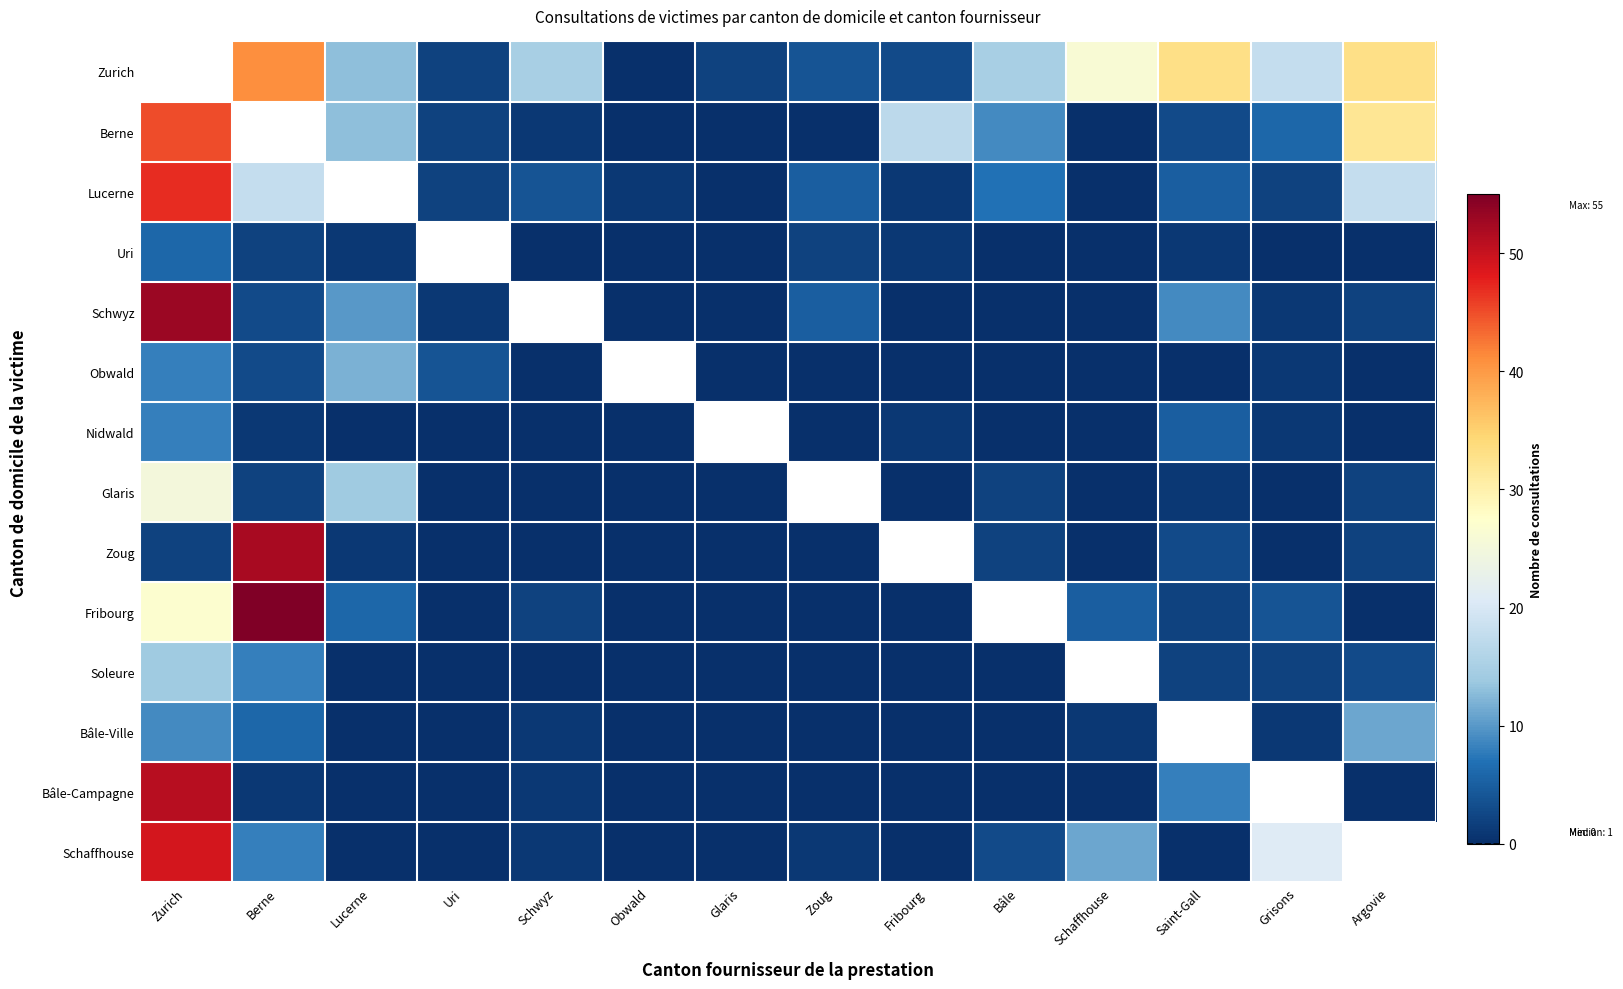

What is the difference between the second highest and second lowest values in the Nidwald series?

5.0